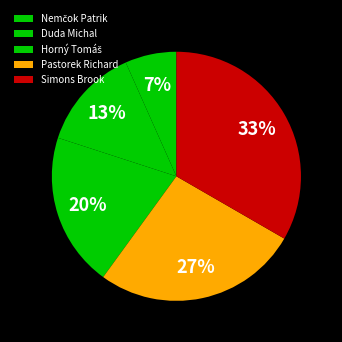

What percentage is the Horný Tomáš slice, to the nearest percent?

20%